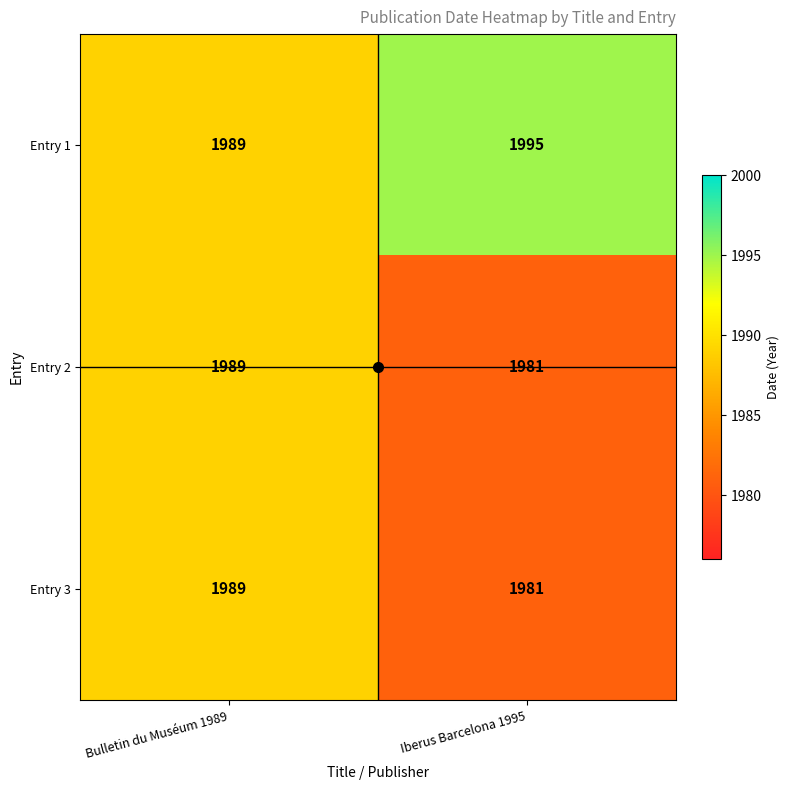

True or false: Entry 2 has a value of 2831 at Iberus Barcelona 1995.

False